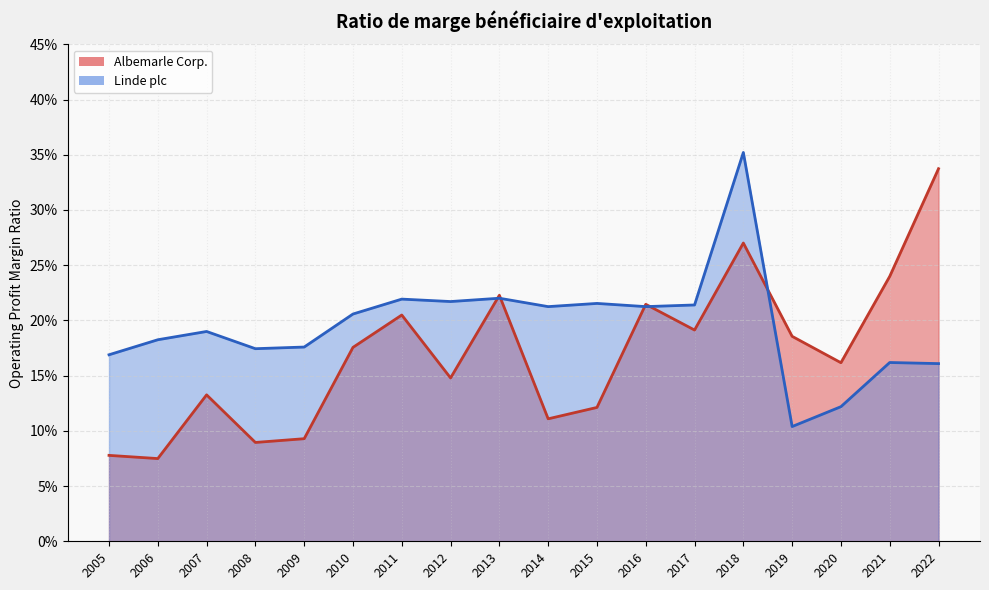

Reading left to right, list all the values displayed in this chart.

Albemarle Corp.: 0.1	0.1	0.1	0.1	0.1	0.2	0.2	0.1	0.2	0.1	0.1	0.2	0.2	0.3	0.2	0.2	0.2	0.3
Linde plc: 0.2	0.2	0.2	0.2	0.2	0.2	0.2	0.2	0.2	0.2	0.2	0.2	0.2	0.4	0.1	0.1	0.2	0.2